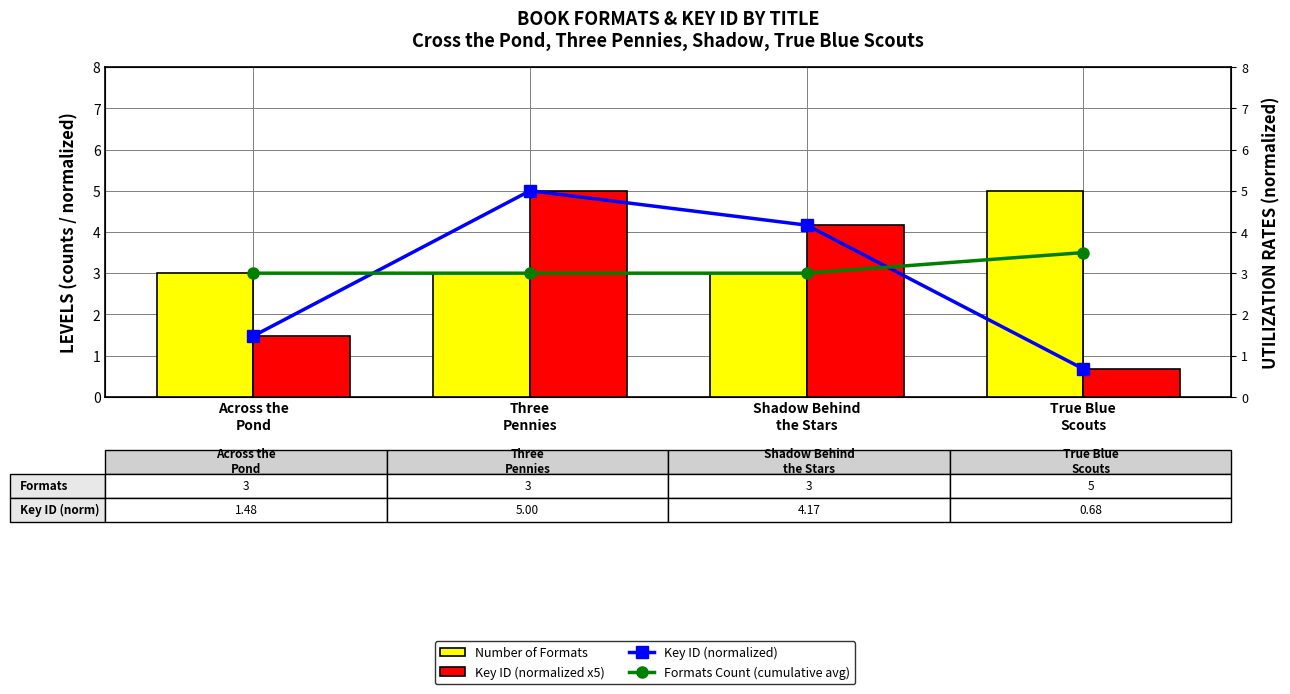

Between Across the
Pond and Three
Pennies, which series saw the biggest shift?

Key ID (normalized x5)